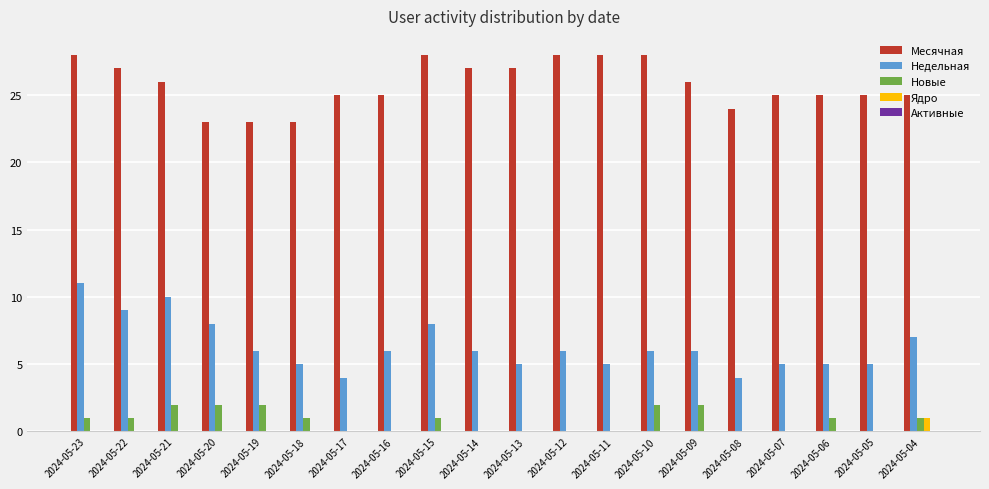

Which series changed the most between 2024-05-22 and 2024-05-17?

Недельная